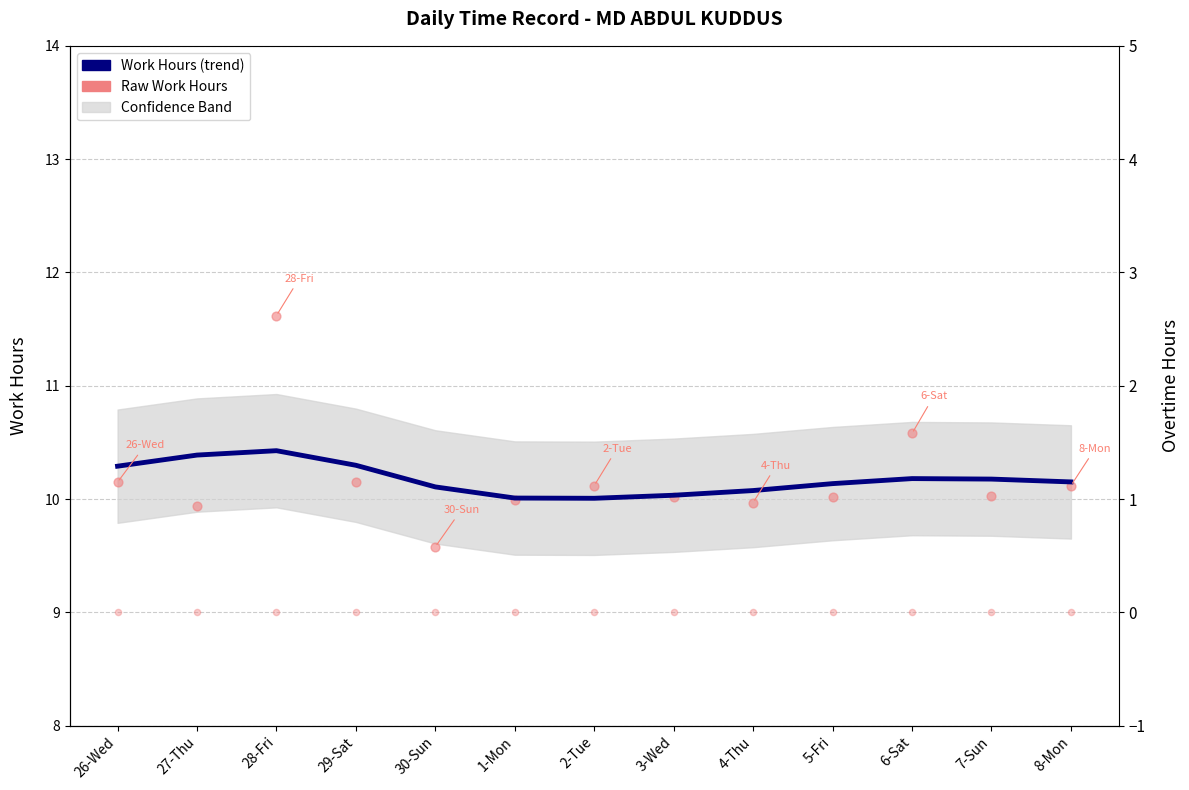

Approximately how many times larger is the value at 4-Thu compared to 2-Tue?

1.0